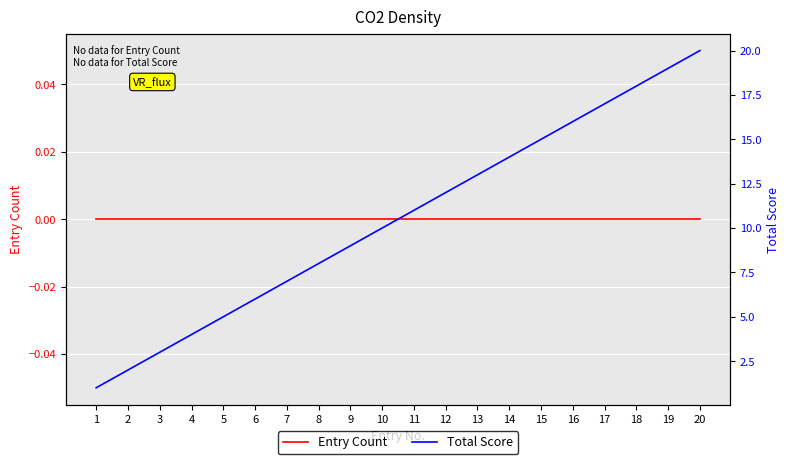

True or false: Total Score has a value of 2 at 2.

True